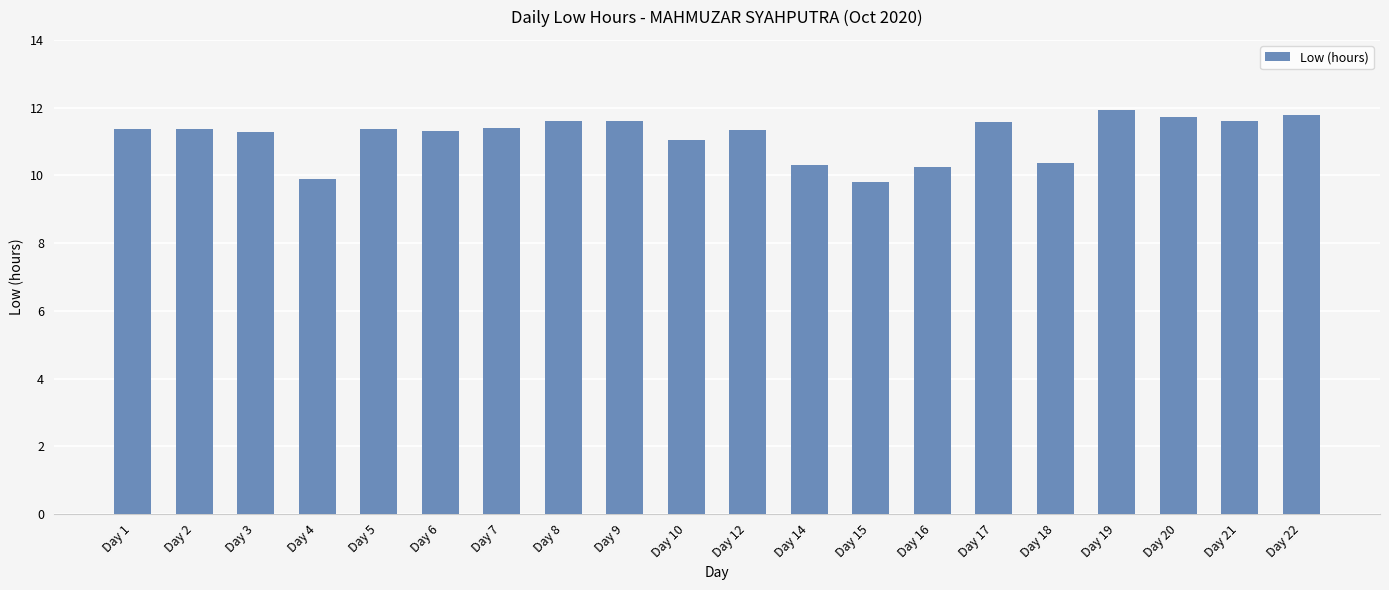

What is the minimum value shown in the chart?

9.8